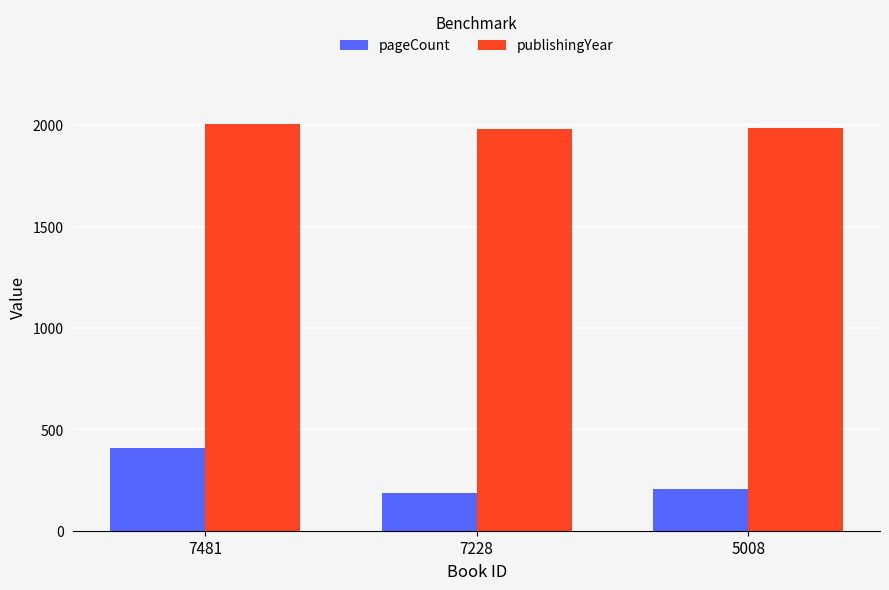

At which label is publishingYear closest to 1993?

5008